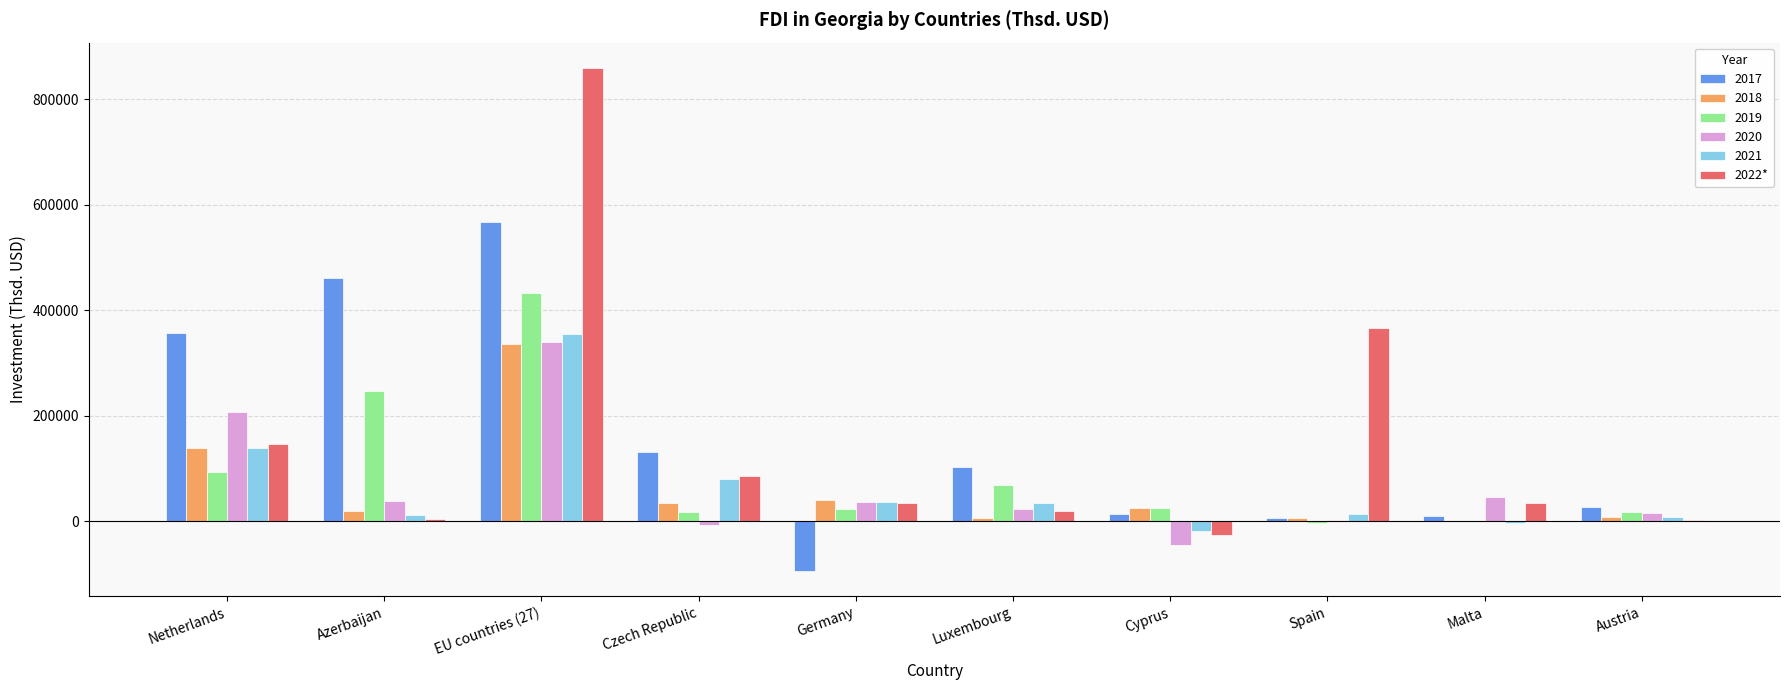

What is the highest value of the 2019 series?

433344.0